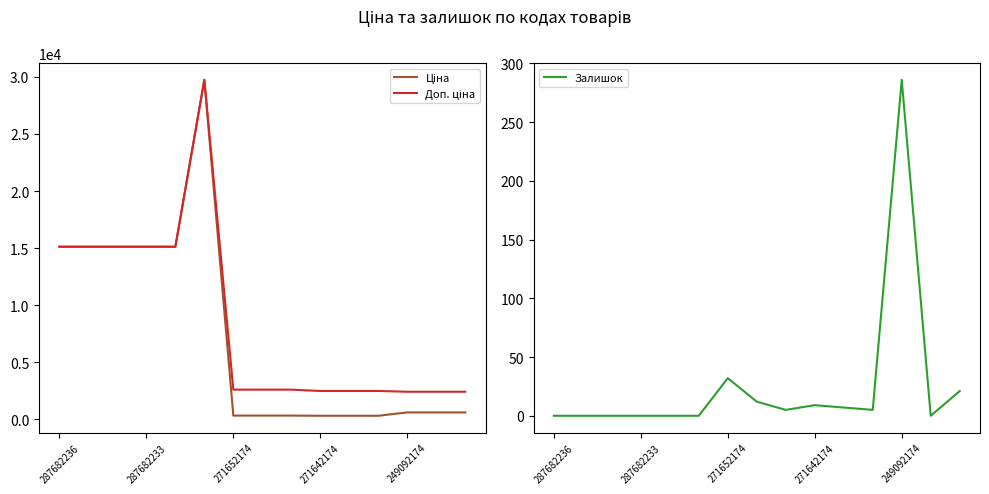

At how many categories does at least one series exceed 13555?

6